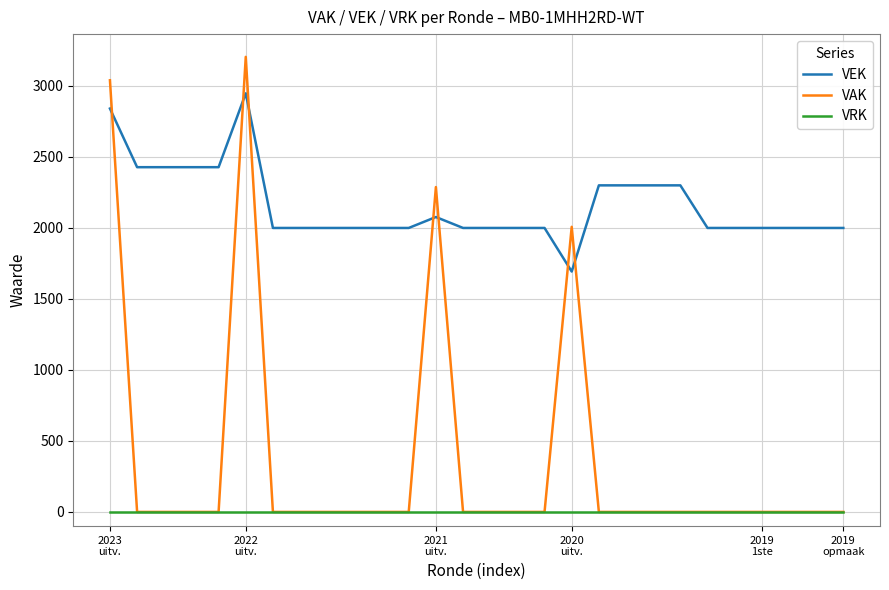

Which series has the largest total across all categories?

VEK